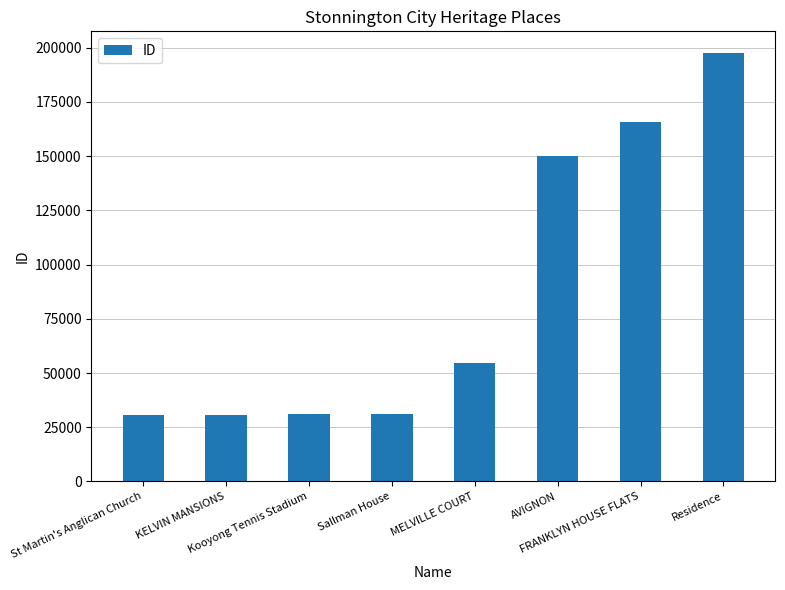

The chart shows a value of 8395 at St Martin's Anglican Church. True or false?

False